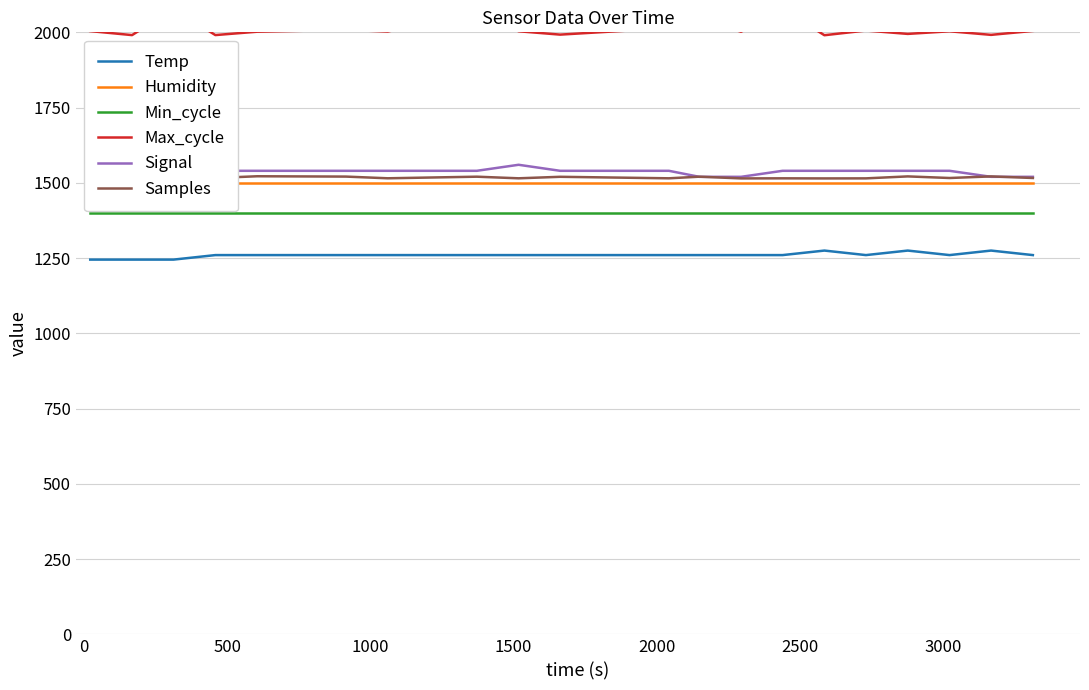

True or false: Temp and Max_cycle intersect in this chart.

False